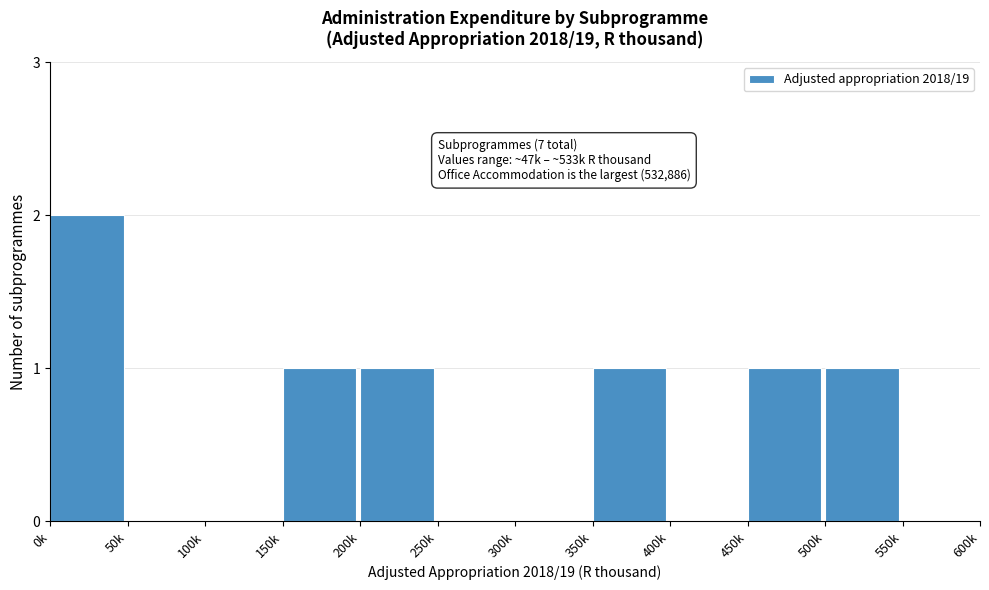

Reading right to left, what are all the values shown in this chart?

550k=0	500k=1	450k=1	400k=0	350k=1	300k=0	250k=0	200k=1	150k=1	100k=0	50k=0	0k=2